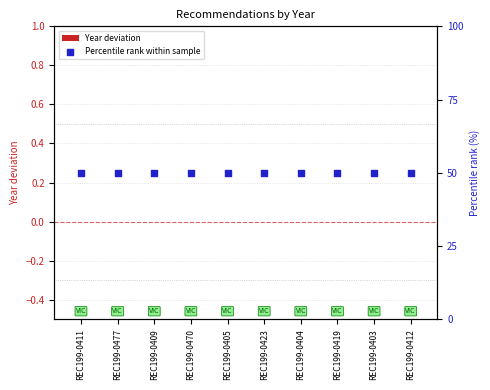

At which category is the sum across all series the highest?

REC199-0411